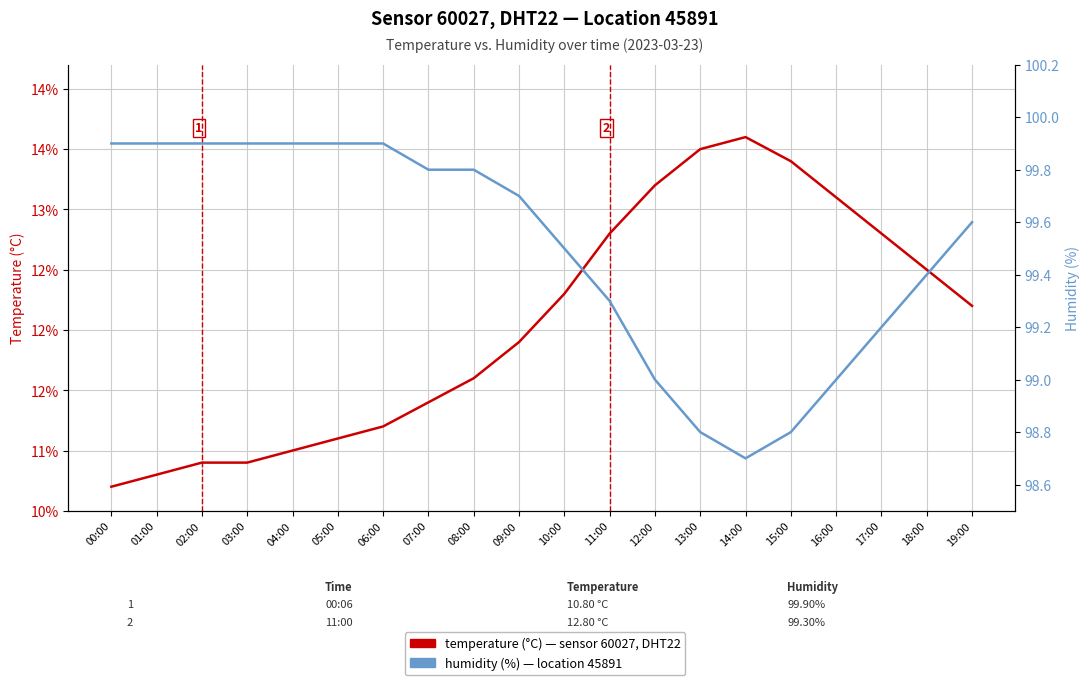

What is the average value of the temperature series?

12.0